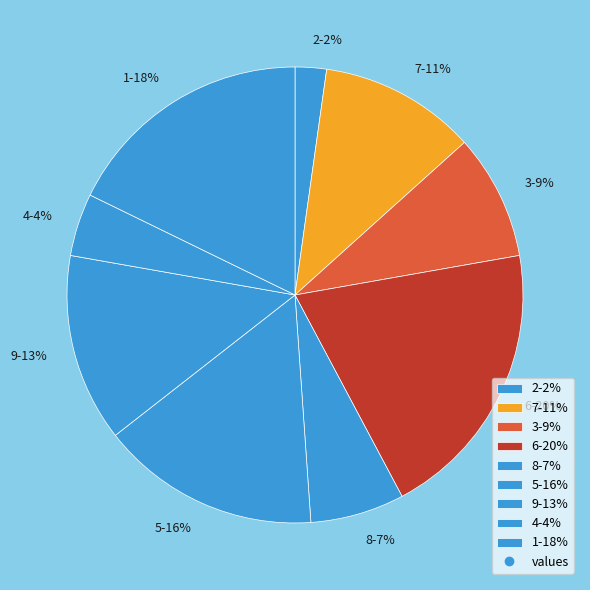

To the nearest percent, what is the difference between the largest and smallest slice percentages?

18%